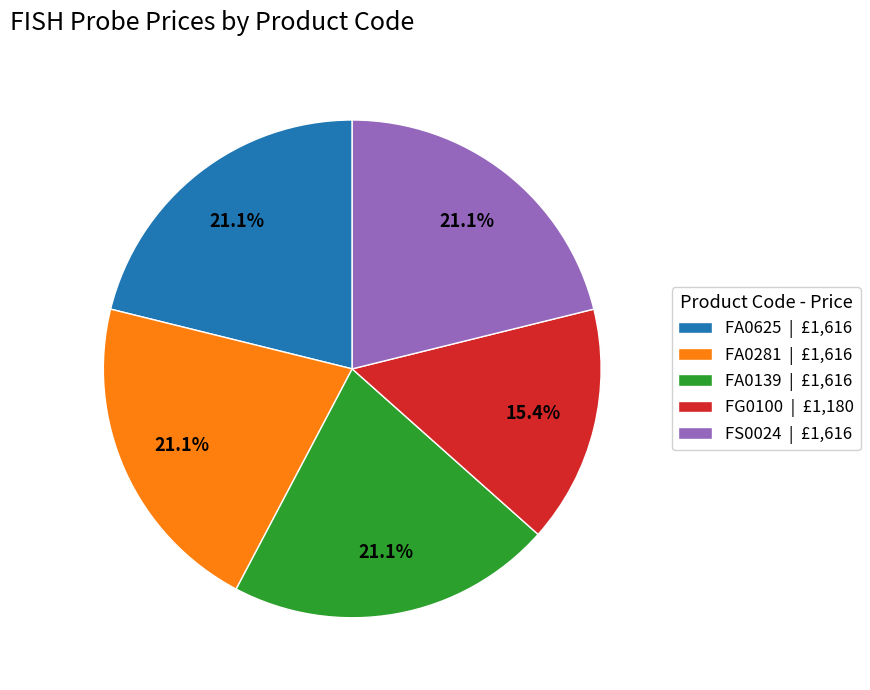

True or false: FS0024 accounts for 21% of the total.

True